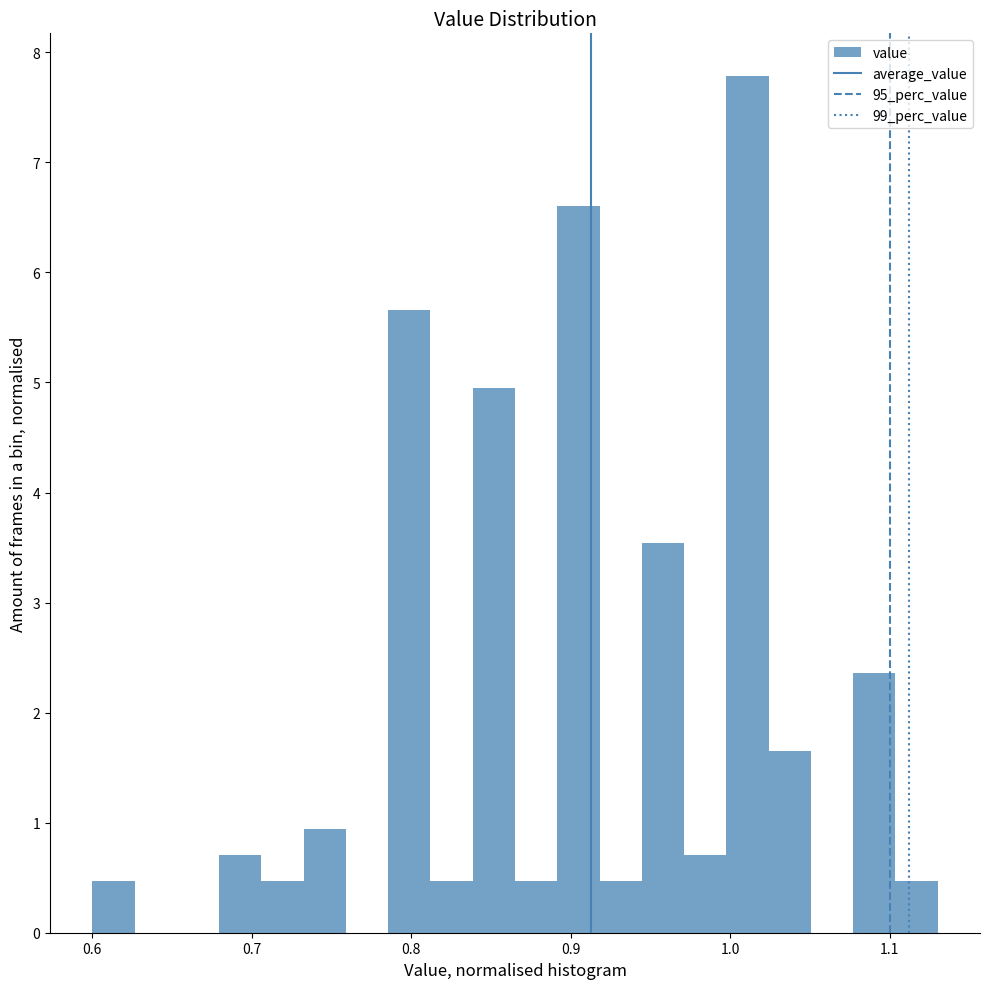

Read against the x-axis, roughly where is the centre of the tallest bar?

1.01